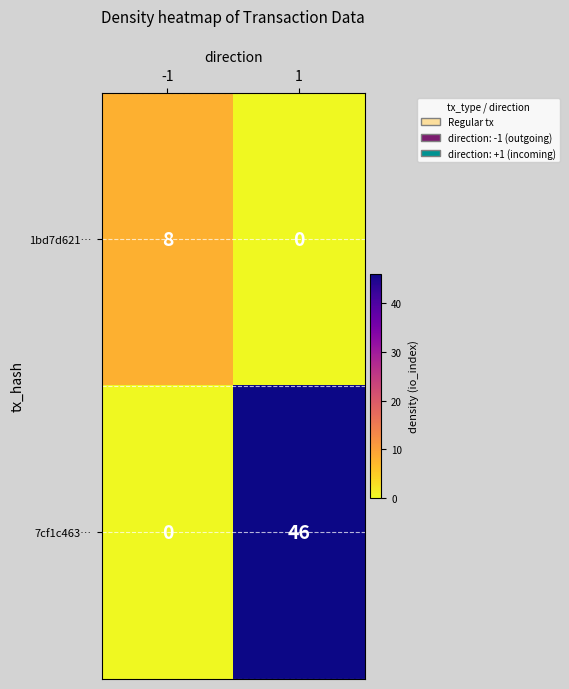

Which series has the widest spread of values?

7cf1c463…